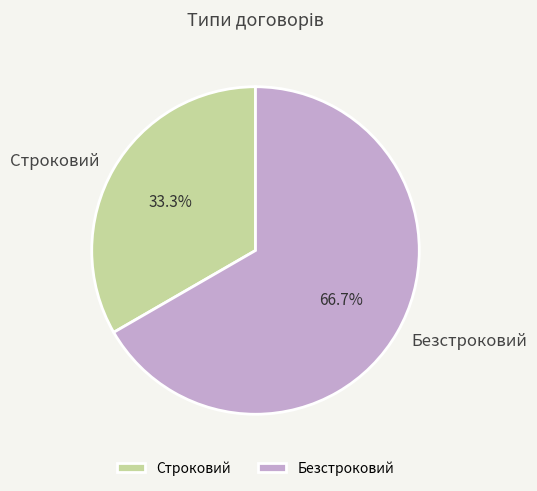

What is the largest slice in the pie chart?

Безстроковий